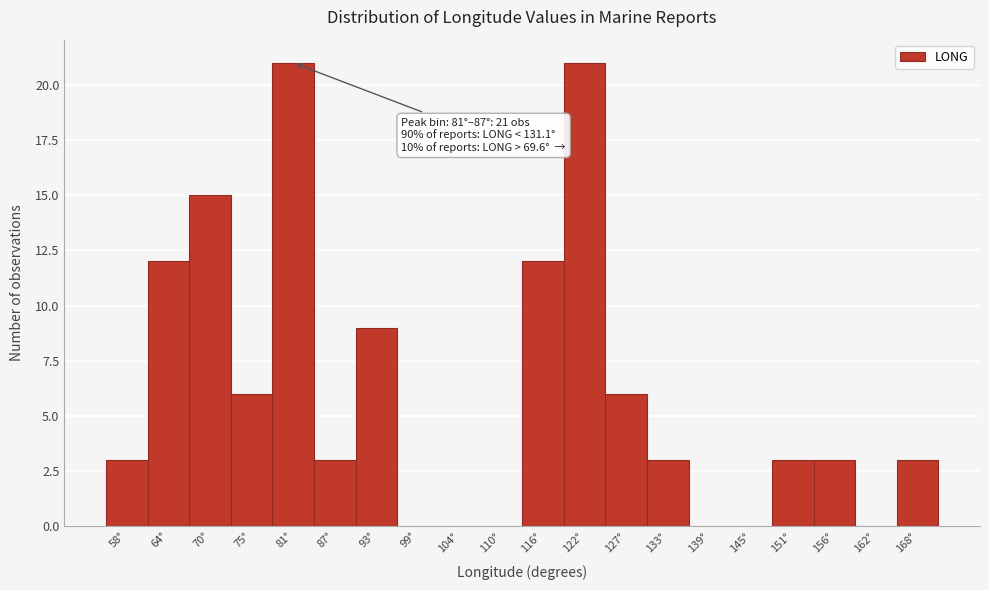

Reading left to right, what are all the values shown in this chart?

58°=3	64°=12	70°=15	75°=6	81°=21	87°=3	93°=9	99°=0	104°=0	110°=0	116°=12	122°=21	127°=6	133°=3	139°=0	145°=0	151°=3	156°=3	162°=0	168°=3